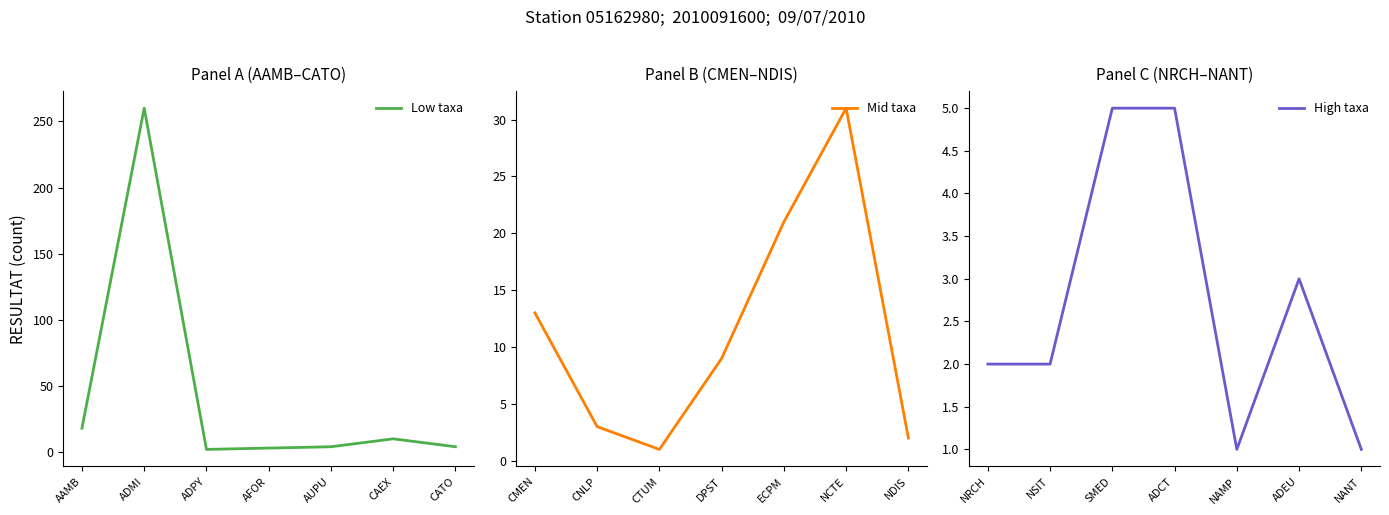

How many interior local valleys does the Low taxa series have?

1